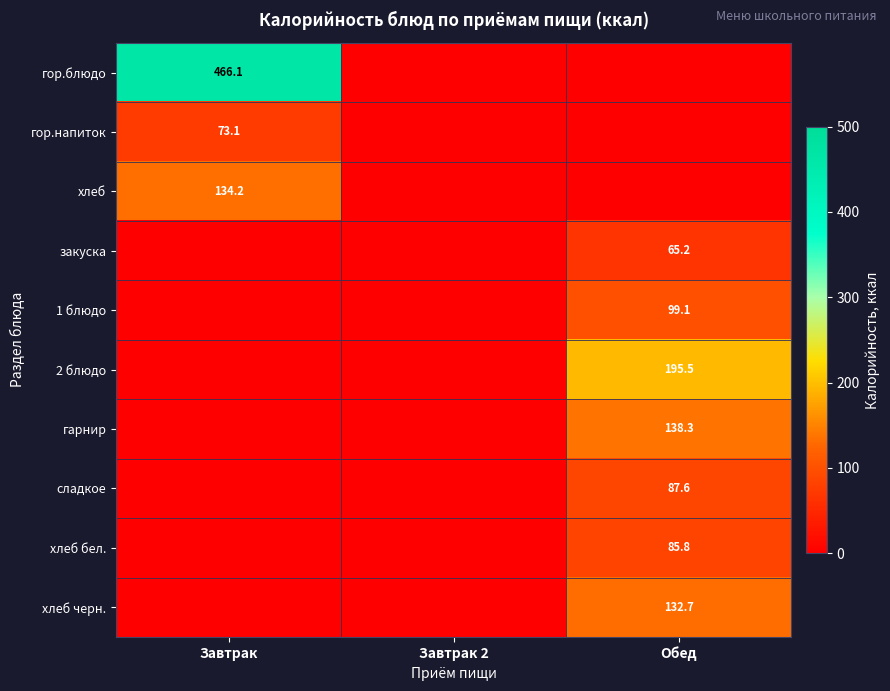

The value of закуска at Обед is 65.2. True or false?

True